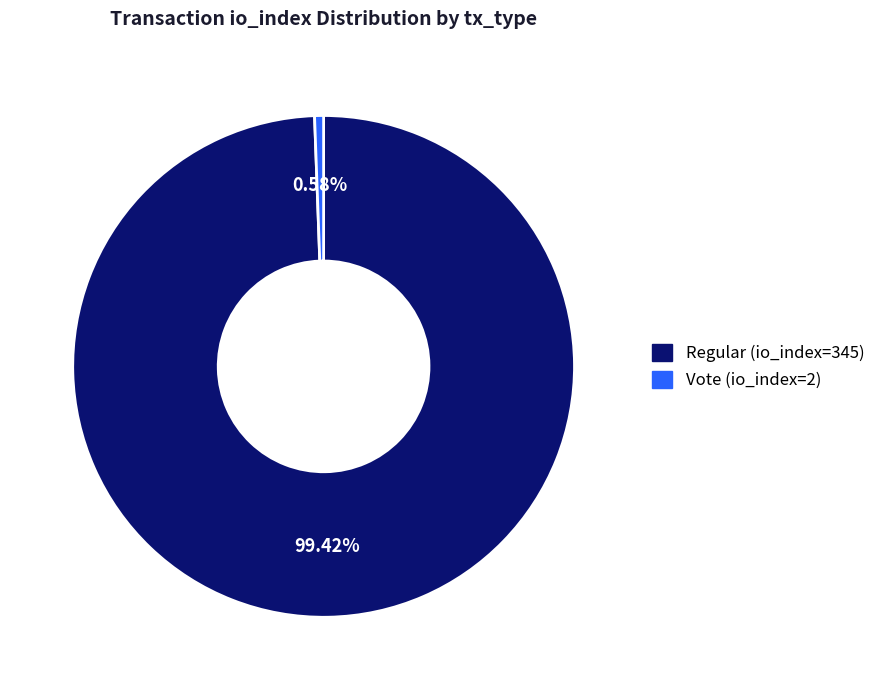

Is it true that Vote (io_index=2) is 6% of the pie?

False